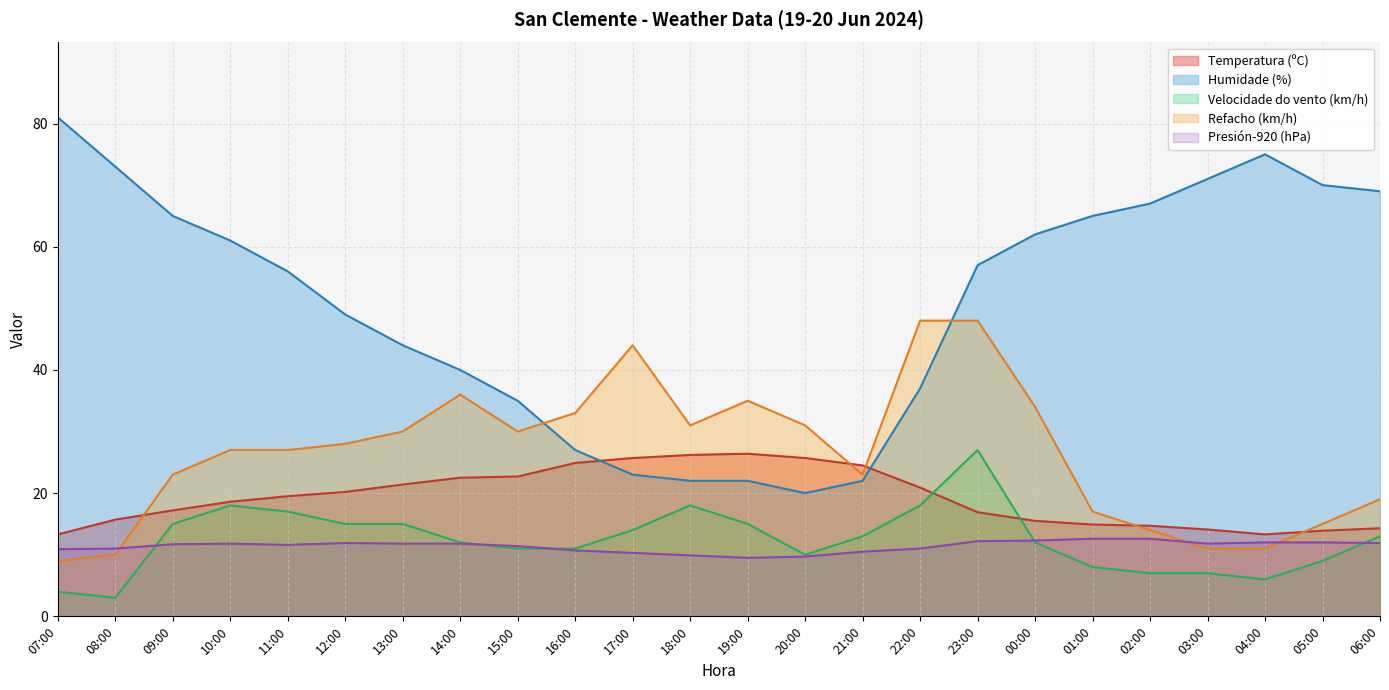

Which series has the largest total across all categories?

Humidade (%)